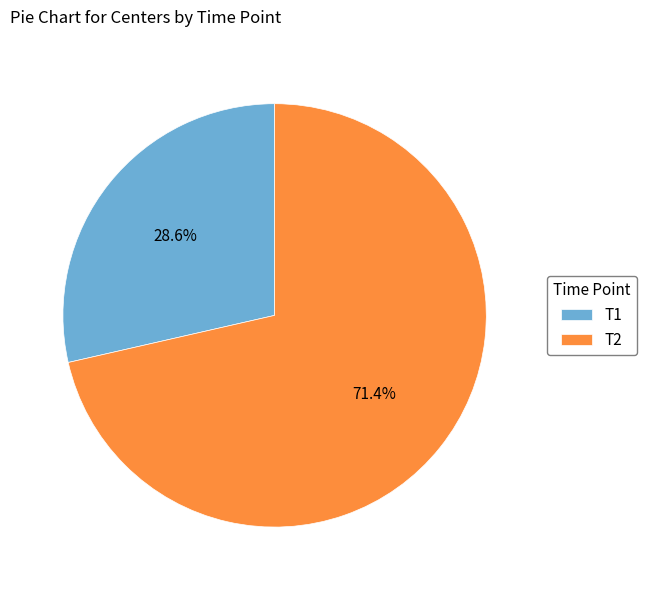

Approximately how many times larger is the value at T1 compared to T2?

0.4